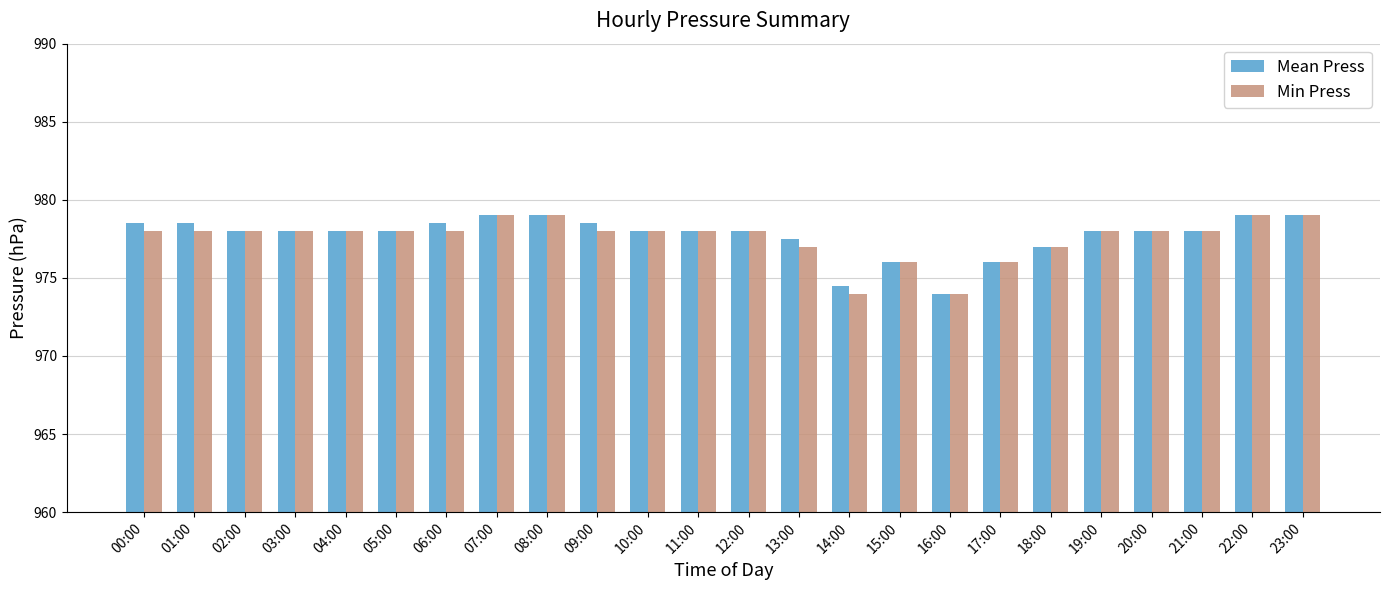

What is the label of the 20th bar from the right?

04:00